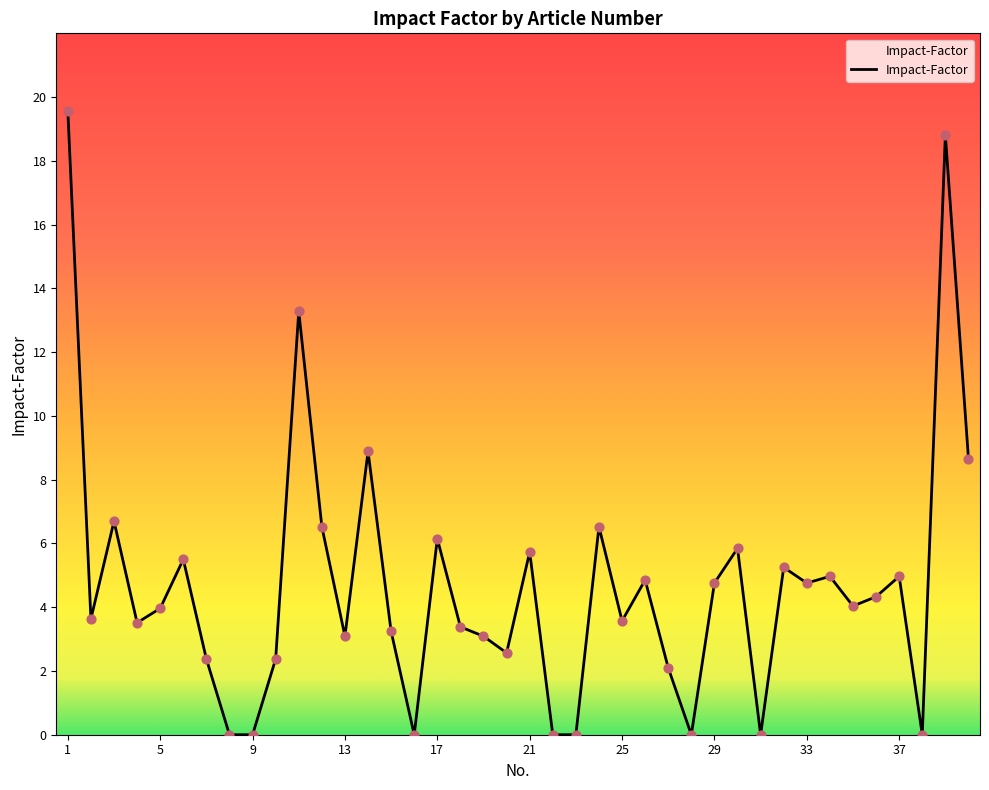

What is the greatest value displayed?

19.6